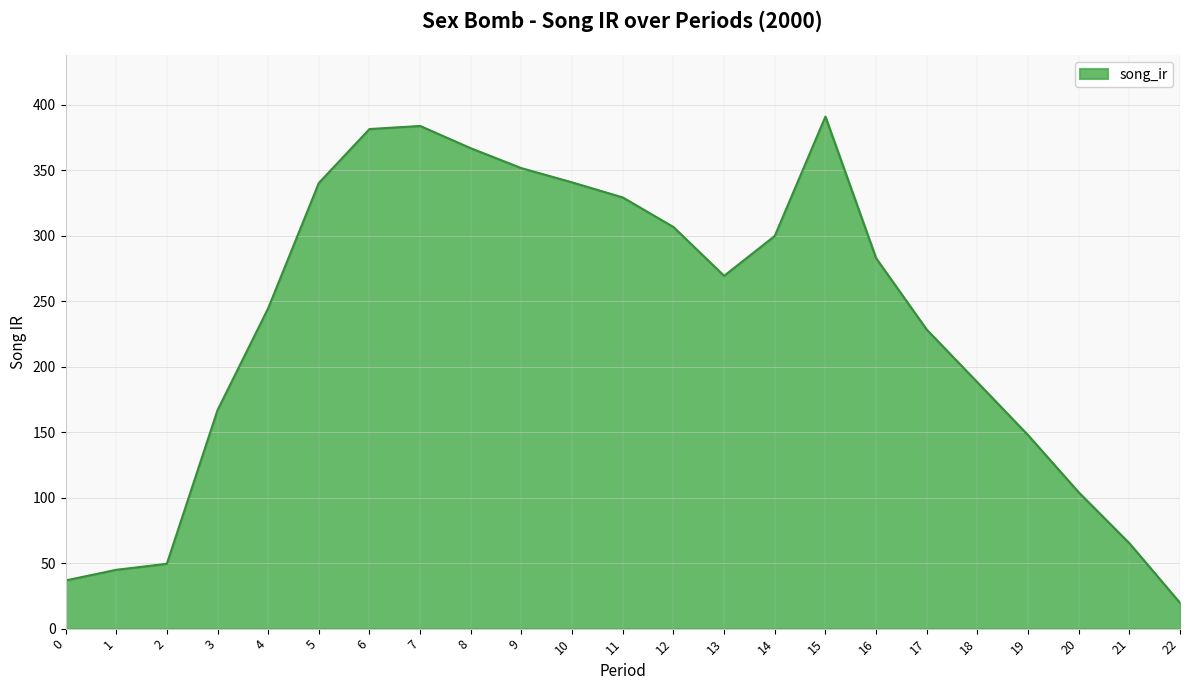

What is the difference between the values at 8 and 2?

317.4